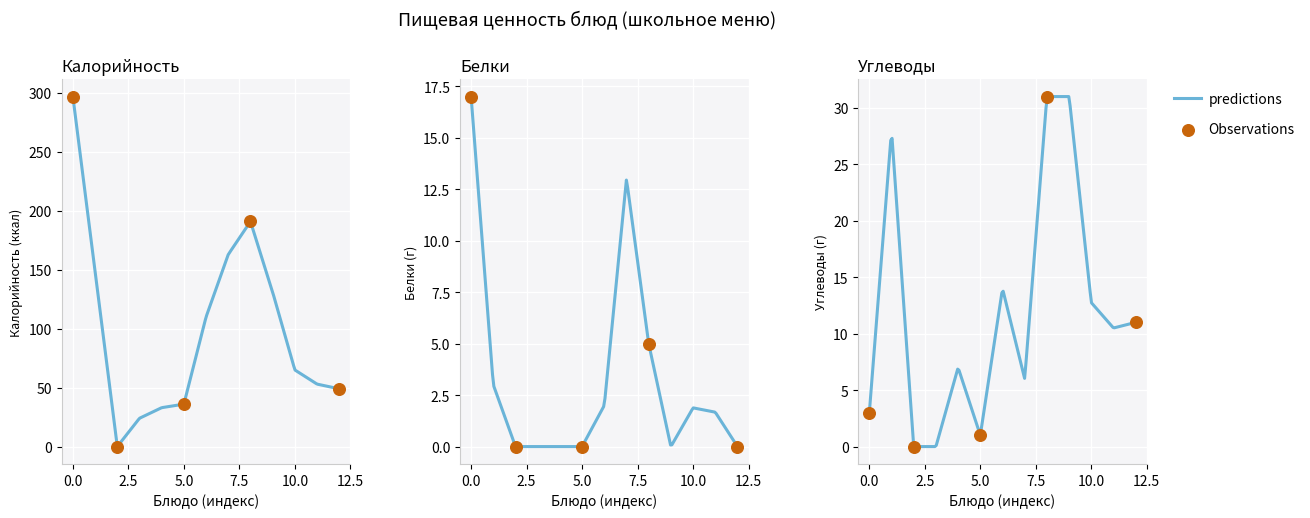

Which series has the largest total across all categories?

Калорийность